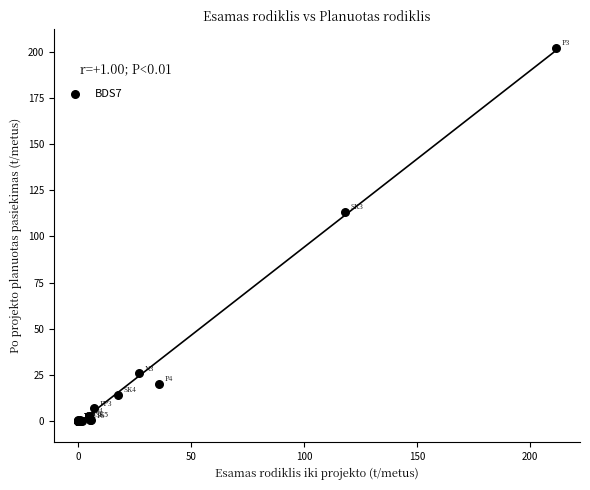

What Y value in the scatter plot is closest to 101?

113.1